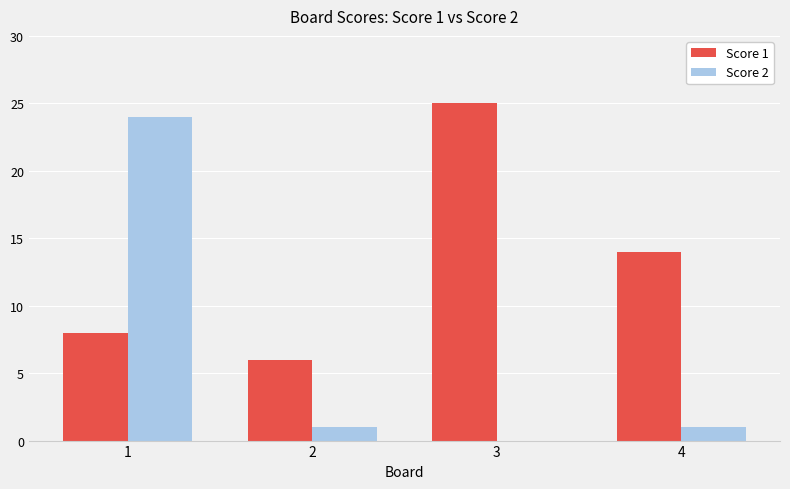

Between 1 and 4, which series saw the biggest shift?

Score 2